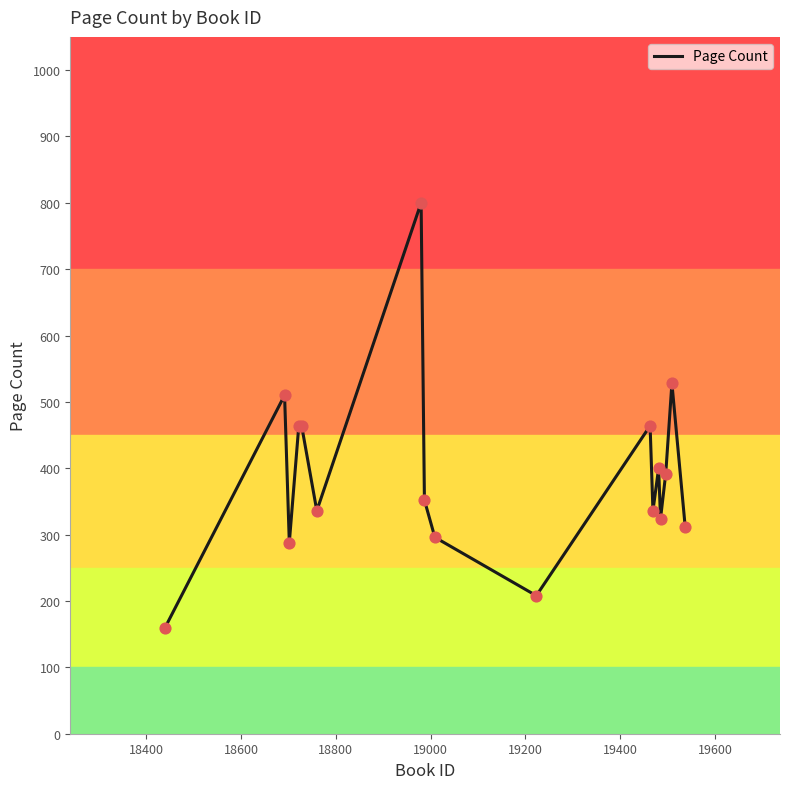

What is the minimum value shown in the chart?

160